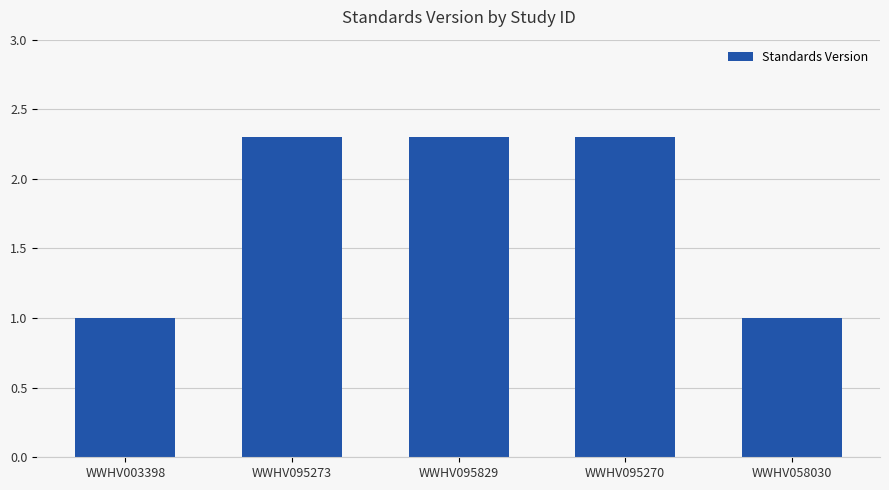

What is the label of the 4th bar from the right?

WWHV095273